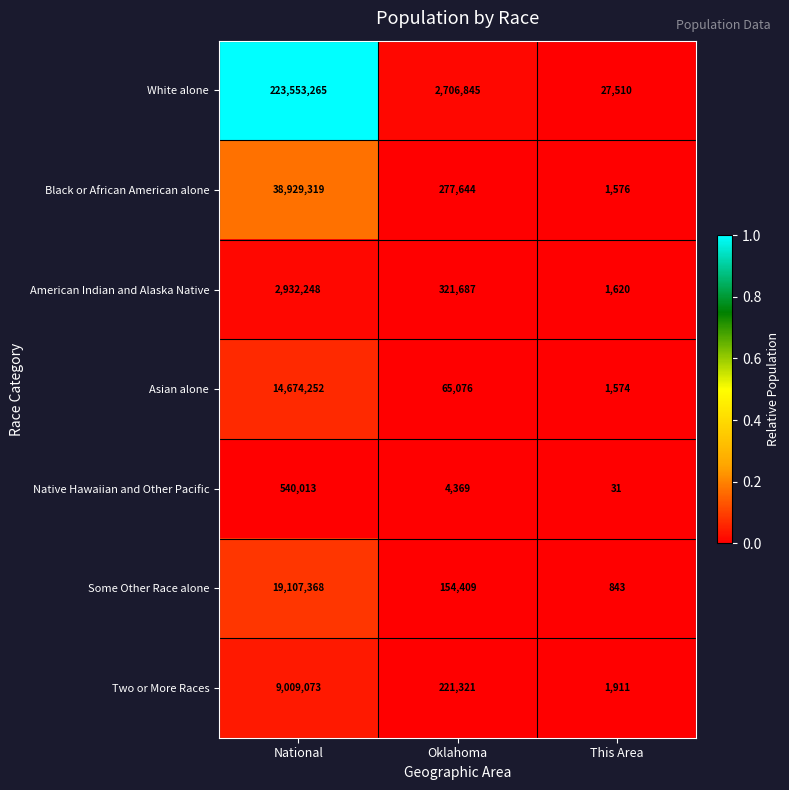

How many series are shown in this chart?

7